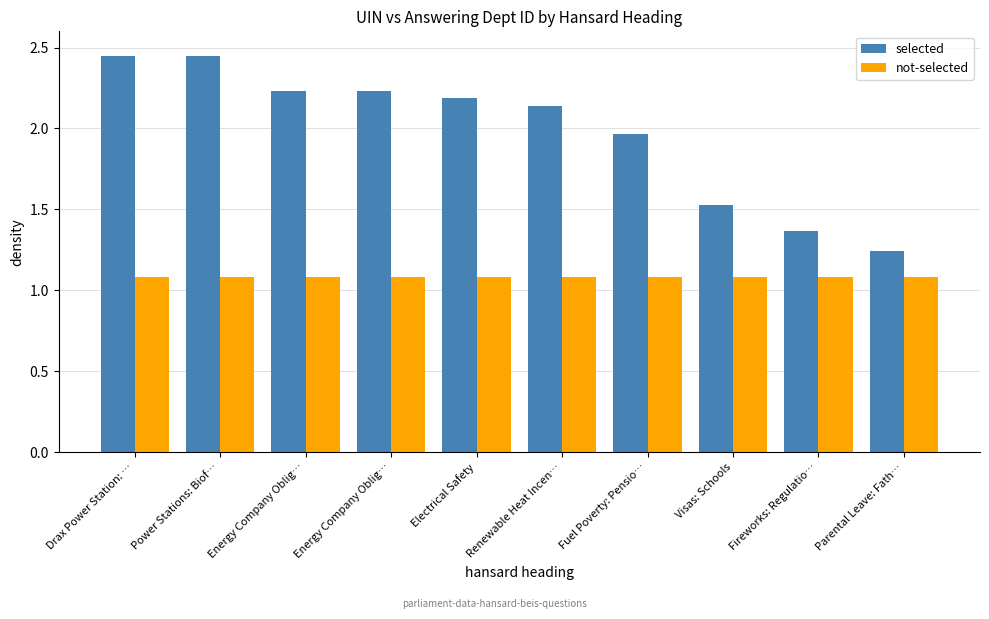

What are all the series names shown in the legend?

selected, not-selected